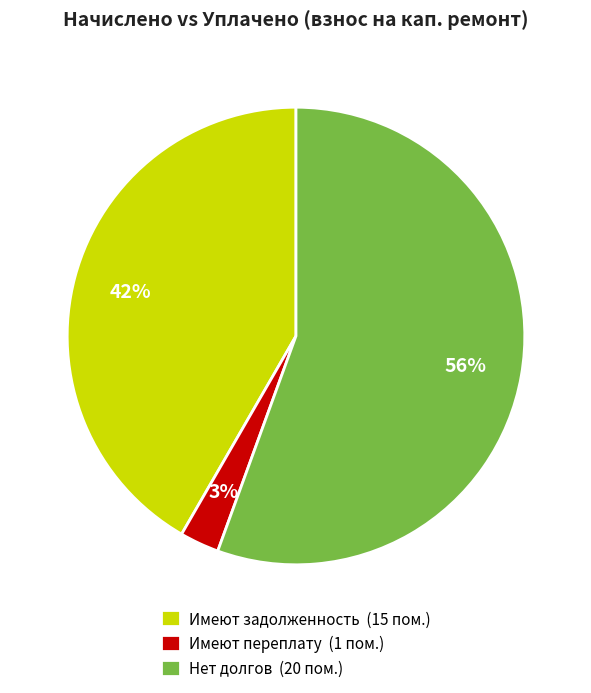

Do Имеют переплату (1 пом.) and Нет долгов (20 пом.) together represent more than half of the pie?

Yes